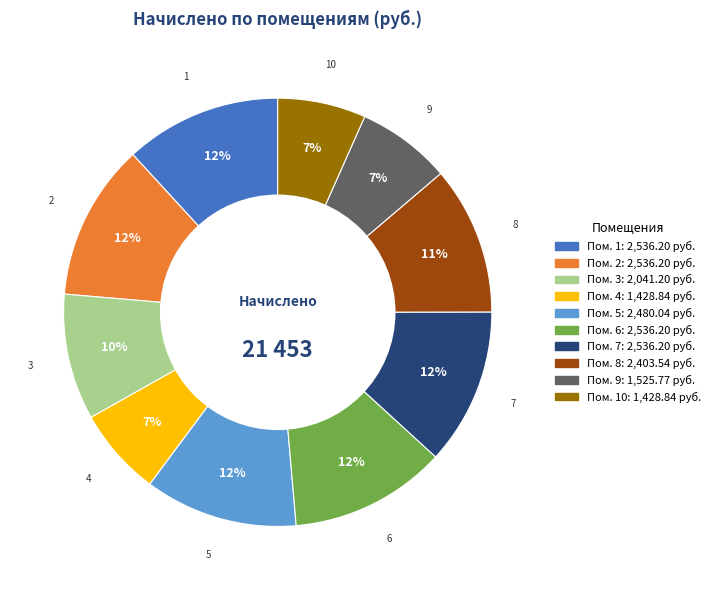

Is there any slice that represents more than half of the pie?

No